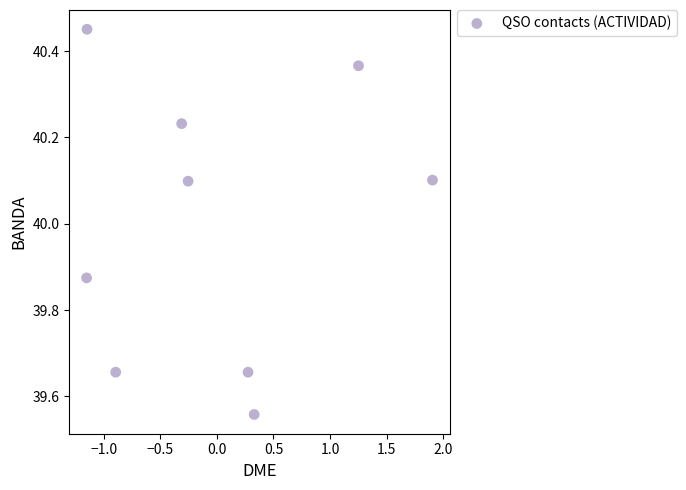

What is the average Y value?

40.0